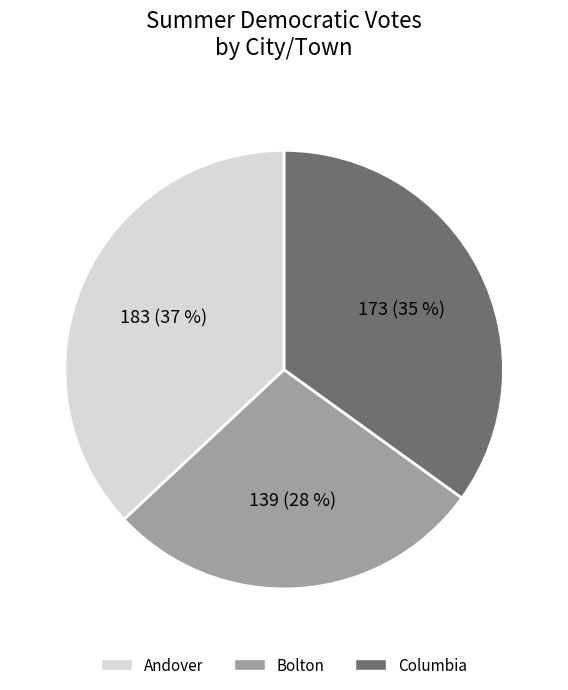

To the nearest percent, what is the average slice percentage?

33%